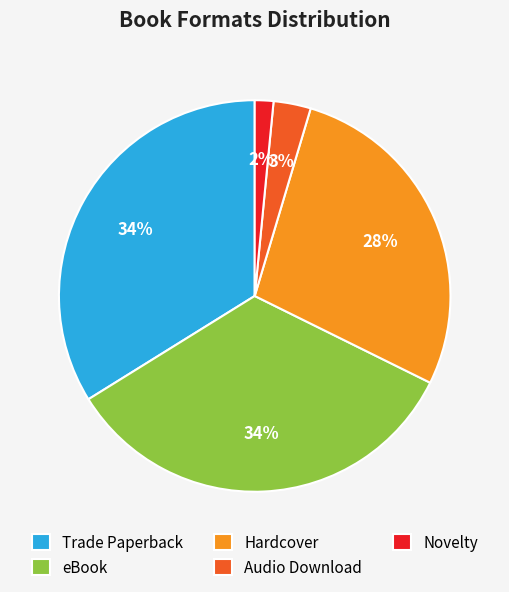

To the nearest percent, what is the difference between the Hardcover and Audio Download slice percentages?

25%